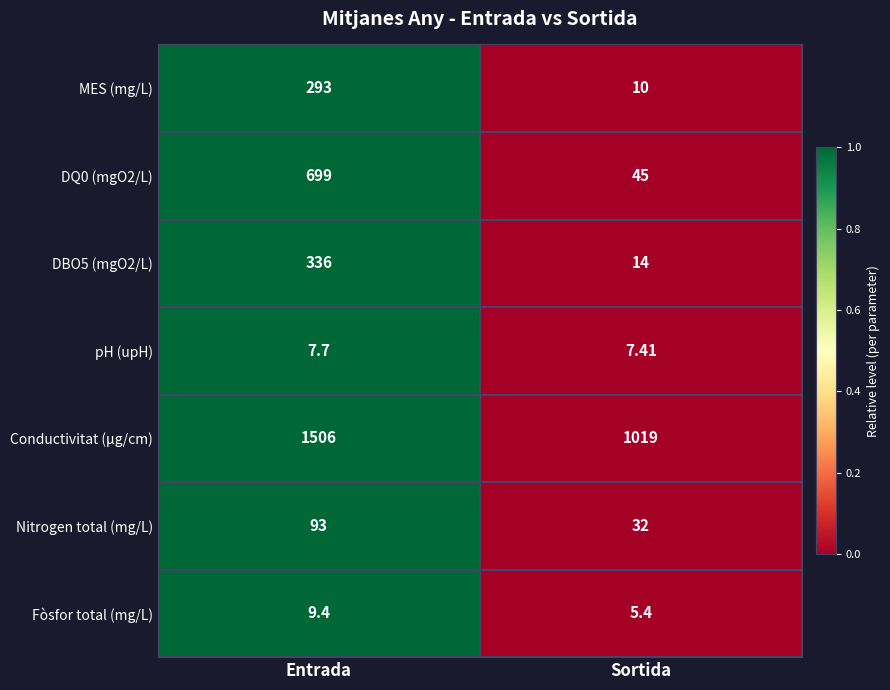

Rank the categories by Conductivitat (µg/cm) value from lowest to highest.

Sortida, Entrada